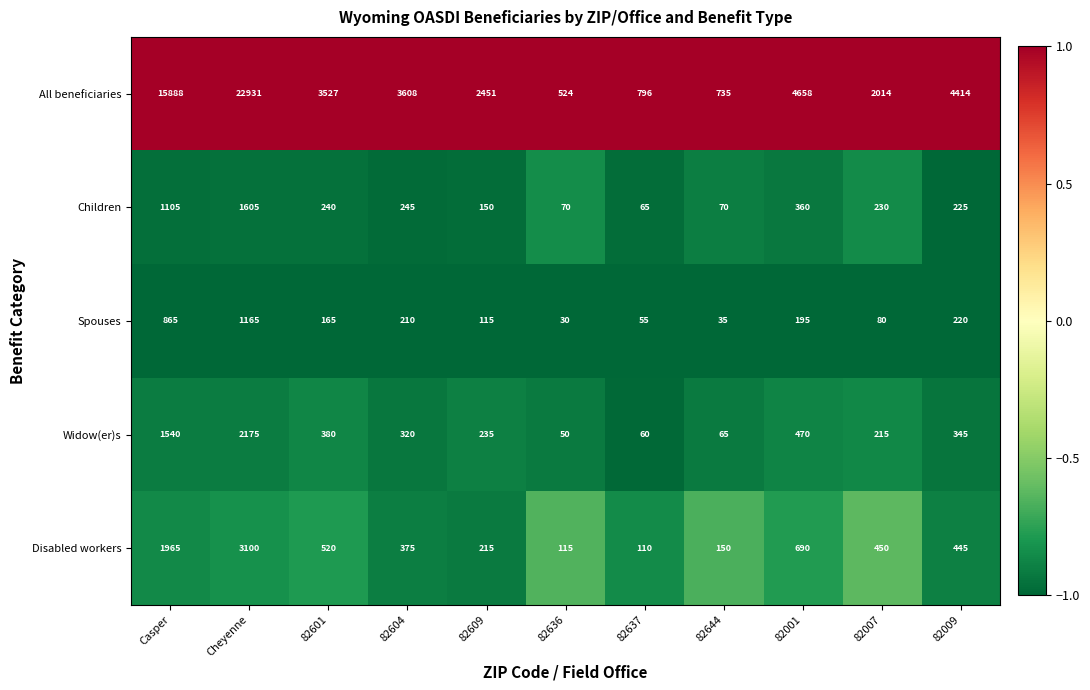

True or false: All beneficiaries has a value of 295 at 82644.

False